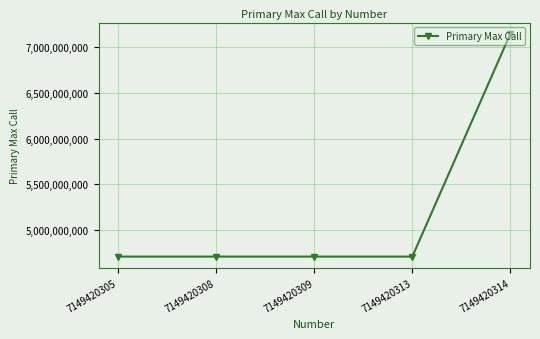

The chart shows a value of 3021170435 at 7149420313. True or false?

False